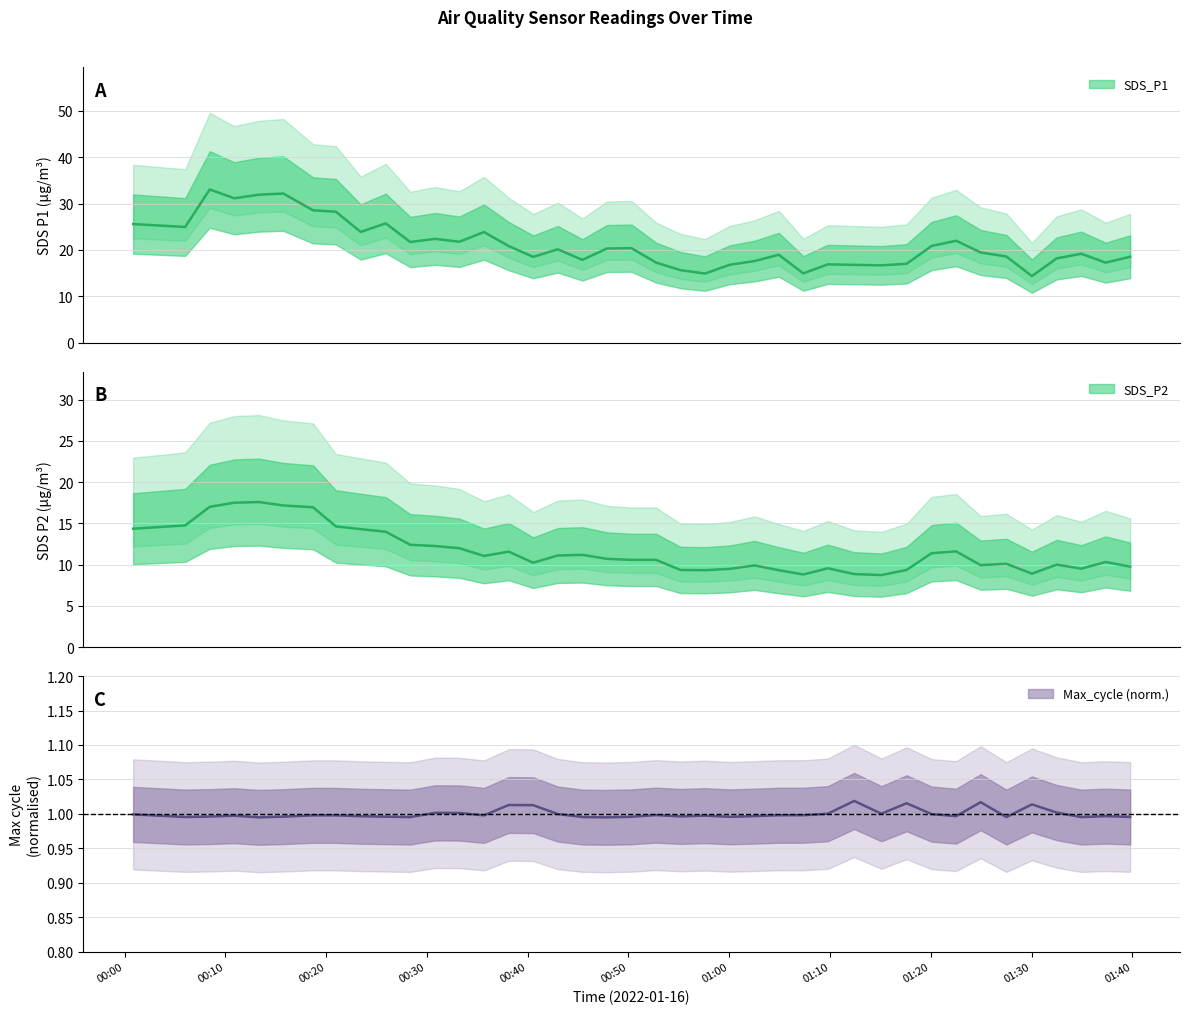

What is the difference between the SDS_P2 values at 2022/01/16 01:27:30 and 2022/01/16 00:25:55?

3.9